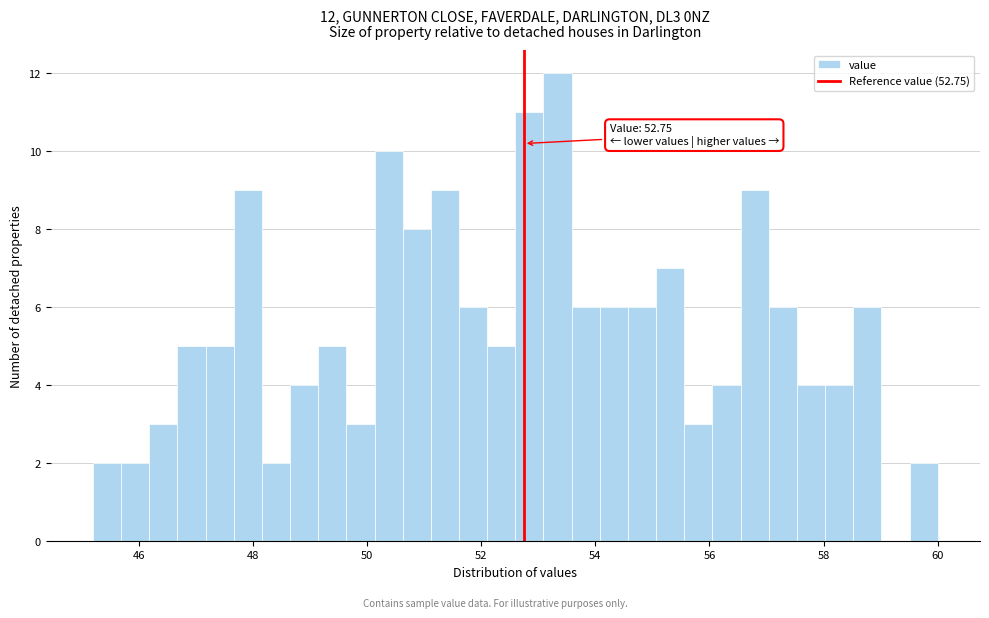

Around what value on the x-axis is the tallest bar? Give the approximate position of its centre, as read against the axis.

53.4